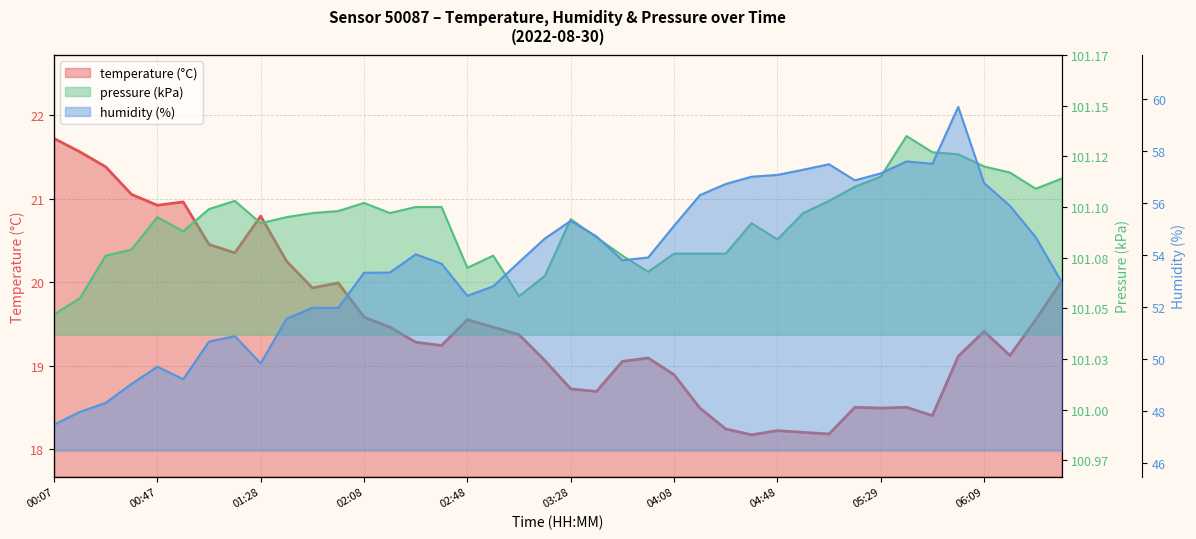

True or false: temperature has more than 1 points higher than both neighbors.

True